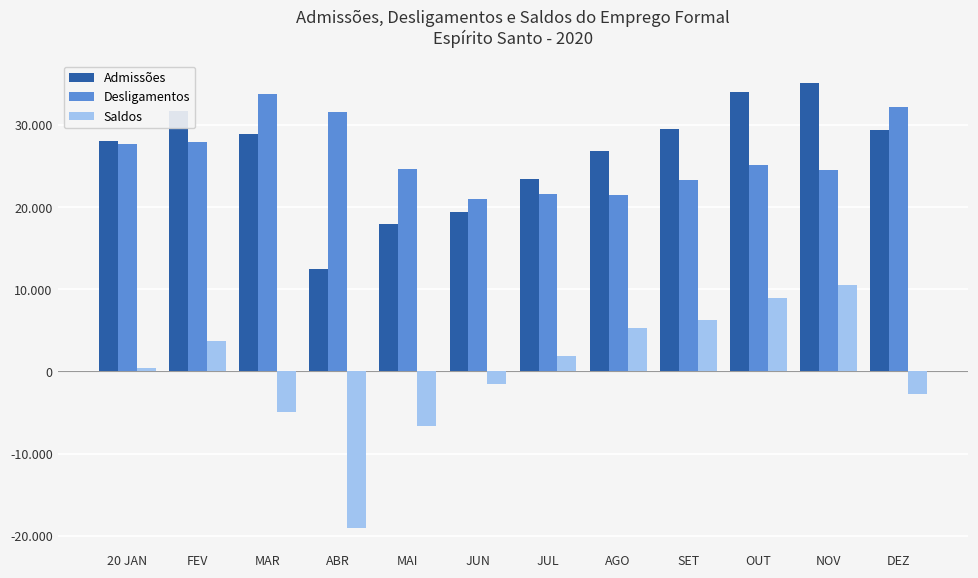

What is the label of the 4th bar from the right?

SET